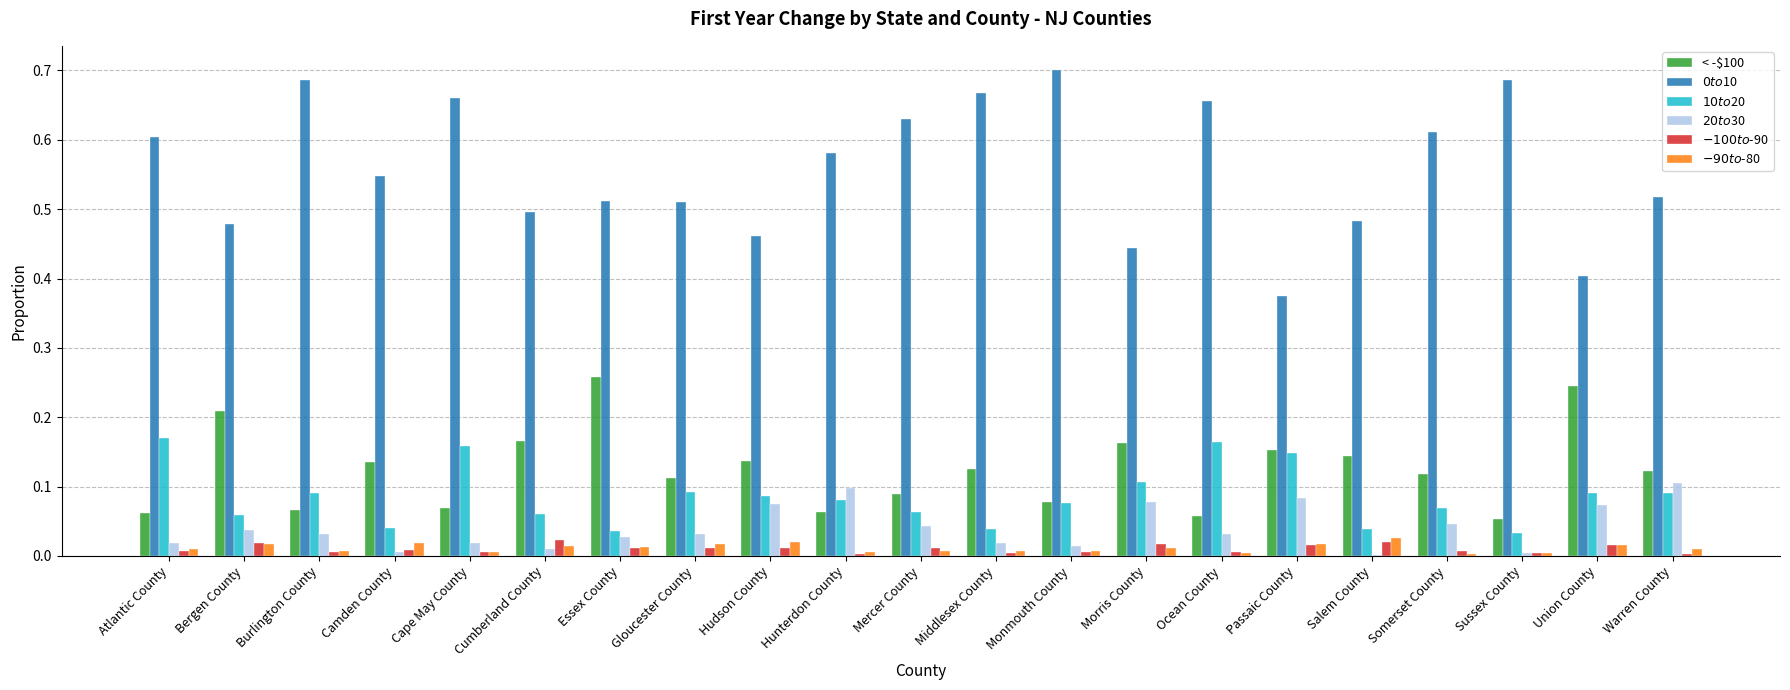

The < -$100 series shows 0.1 at Hudson County. True or false?

True